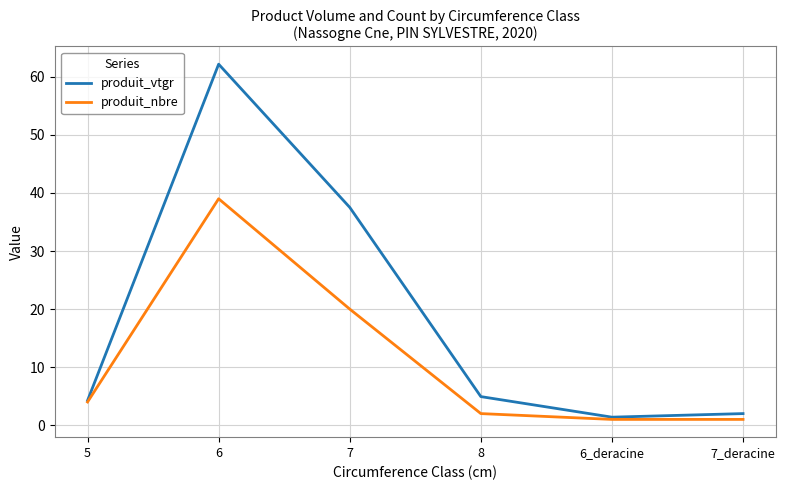

At 6, list the series in order from smallest to largest.

produit_nbre, produit_vtgr